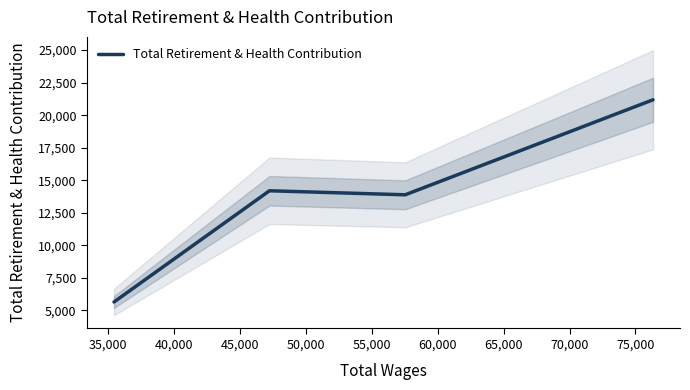

How many lines are shown in the chart?

1